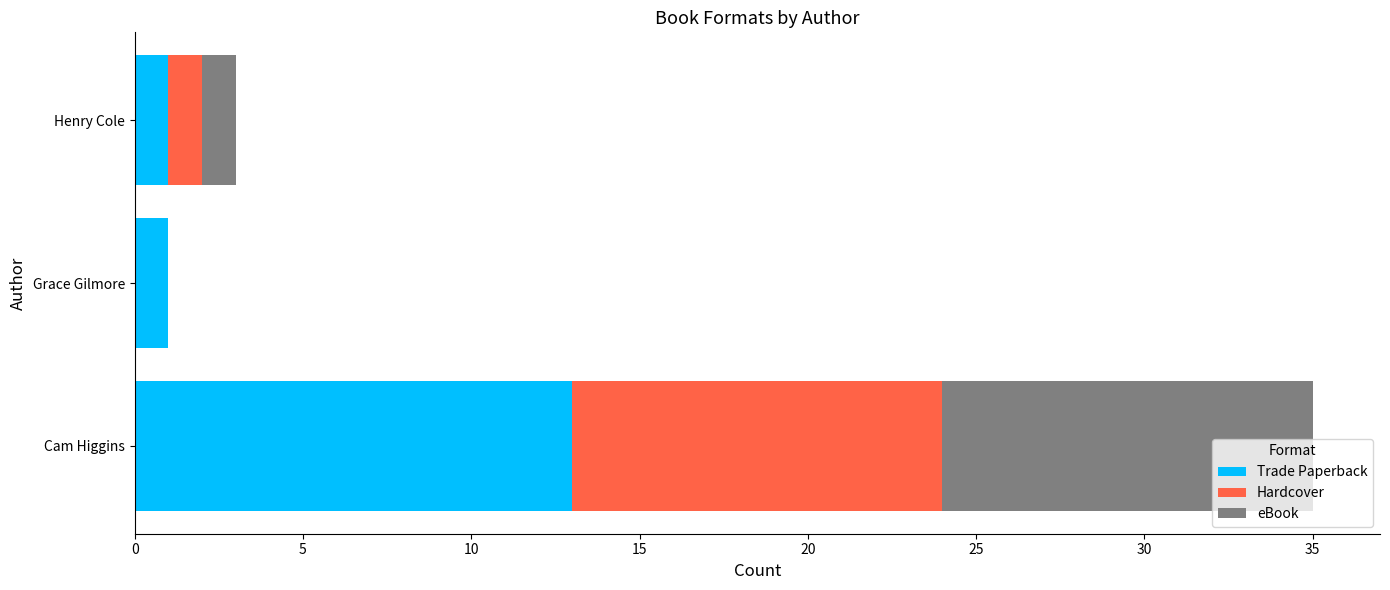

How many distinct data groups are displayed?

3